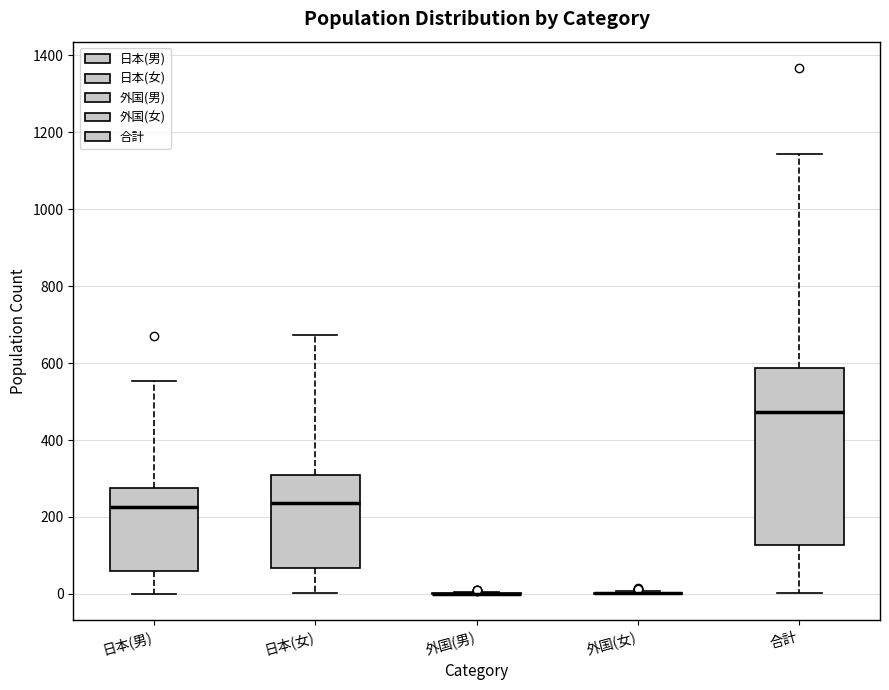

Reading left to right, read every box against the y-axis: the position of its median line, the range the box covers, and the ends of its whiskers. The values are not printed on the chart, so give them approximately, as read against the axis.

日本(男): median 220, box 60 to 280, whiskers 0 to 560
日本(女): median 240, box 60 to 320, whiskers 0 to 680
外国(男): box collapsed to a line at 0, whiskers 0 to 0
外国(女): box collapsed to a line at 0, whiskers 0 to 0
合計: median 480, box 120 to 580, whiskers 0 to 1140